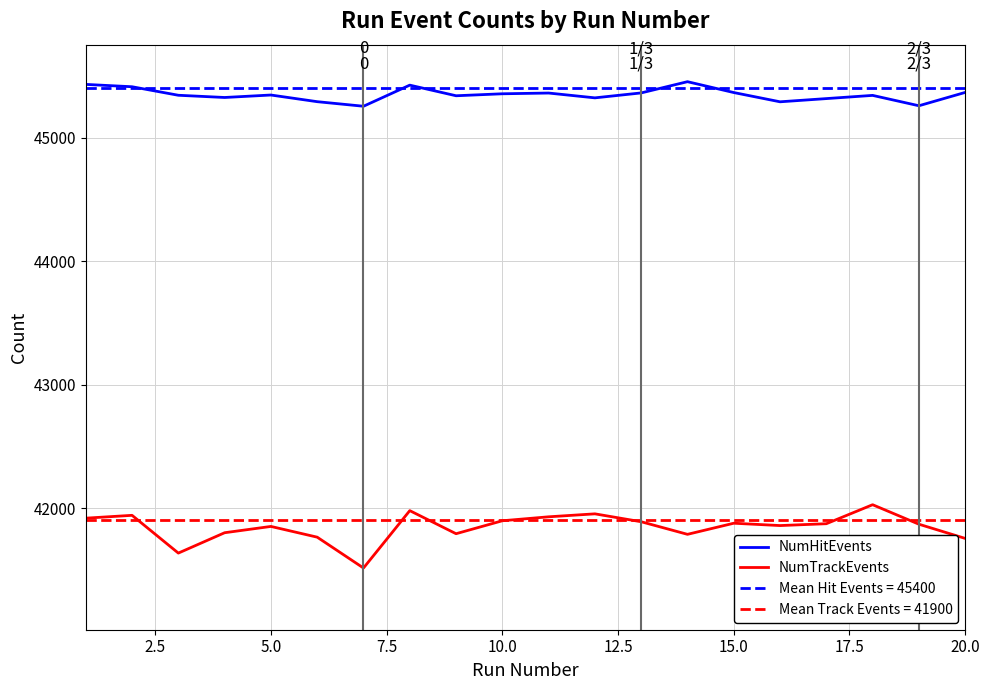

How many categories are shown in the chart?

20